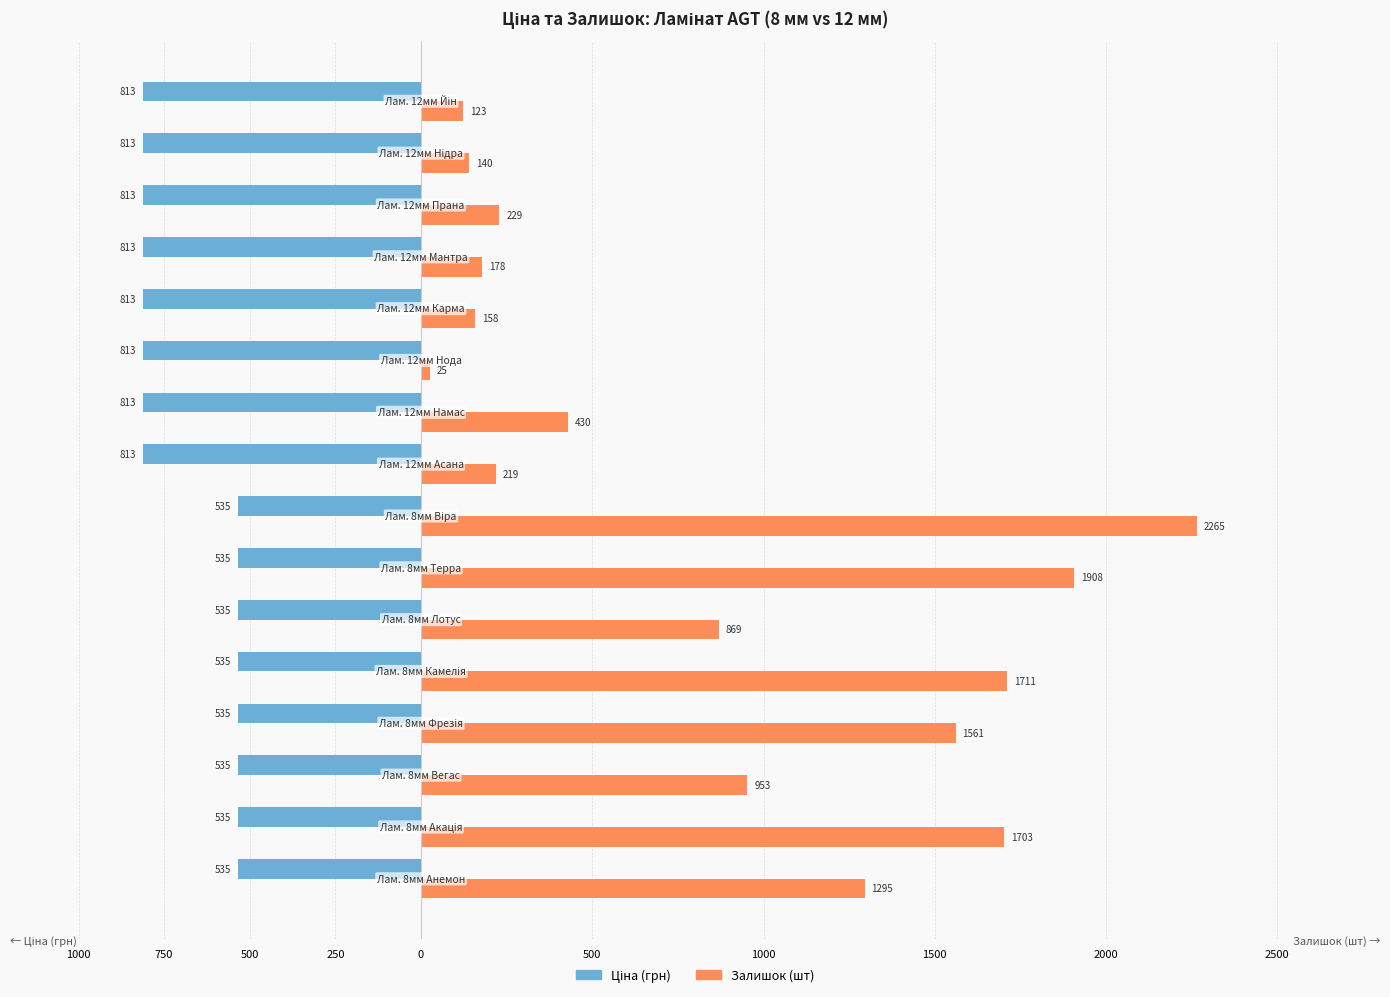

Are the bars grouped side by side (vs. stacked)?

Yes